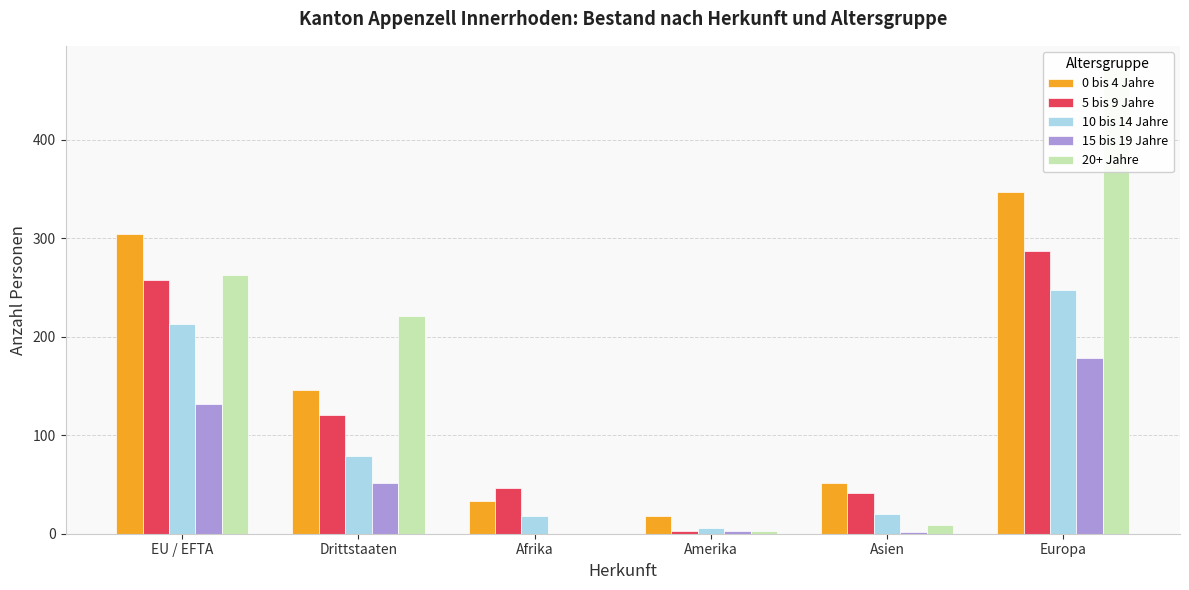

How many values in the 5 bis 9 Jahre series exceed 121?

2